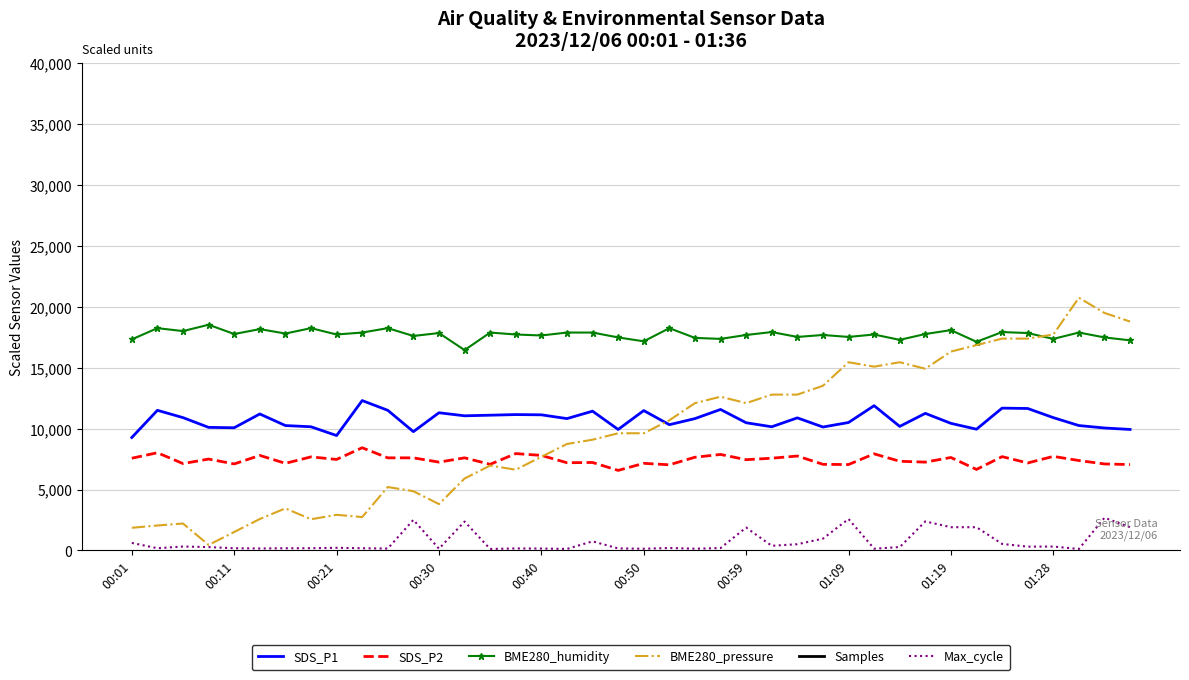

Where is SDS_P1 nearest to the value 10785?

17